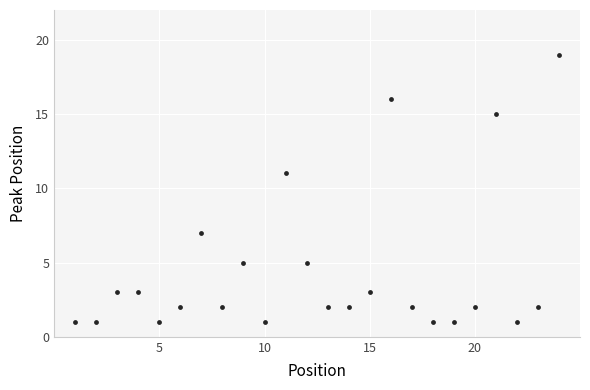

What is the range of X values (max minus min)?

23